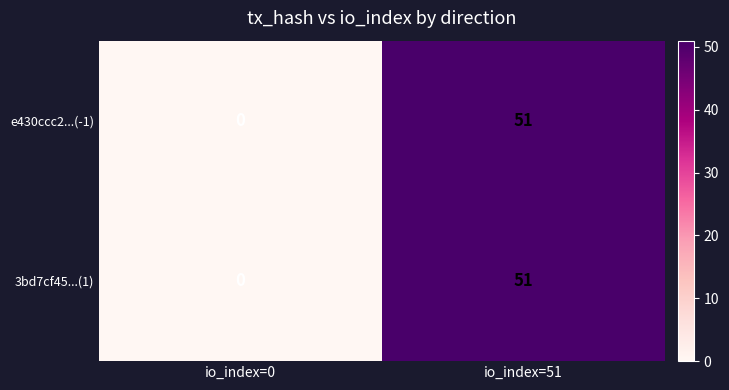

At which category is the sum across all series the highest?

io_index=51